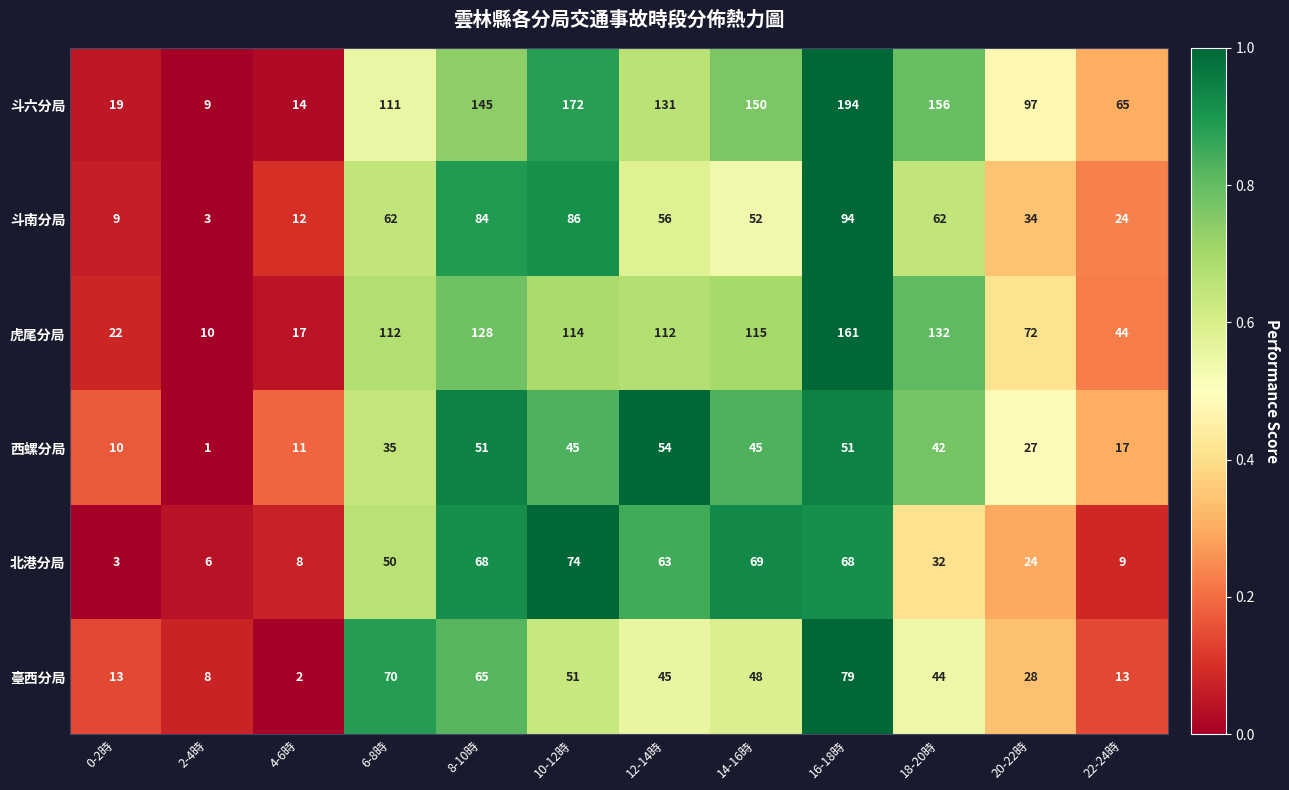

How many distinct data groups are displayed?

6